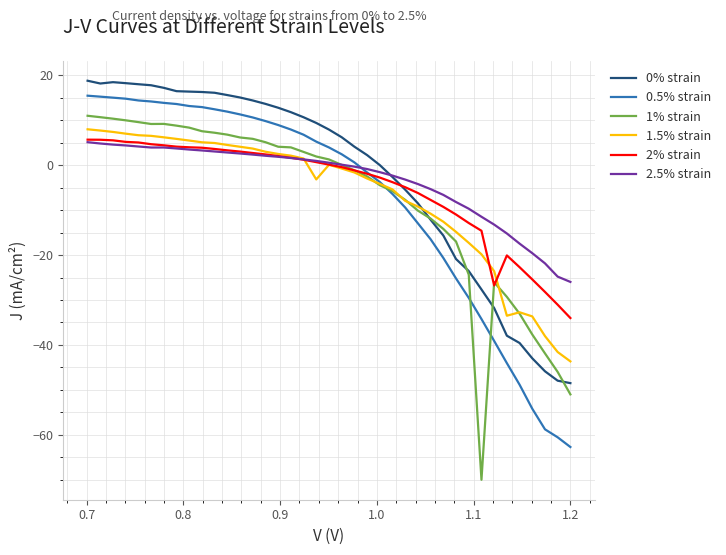

Which series has the largest range (max minus min)?

1% strain